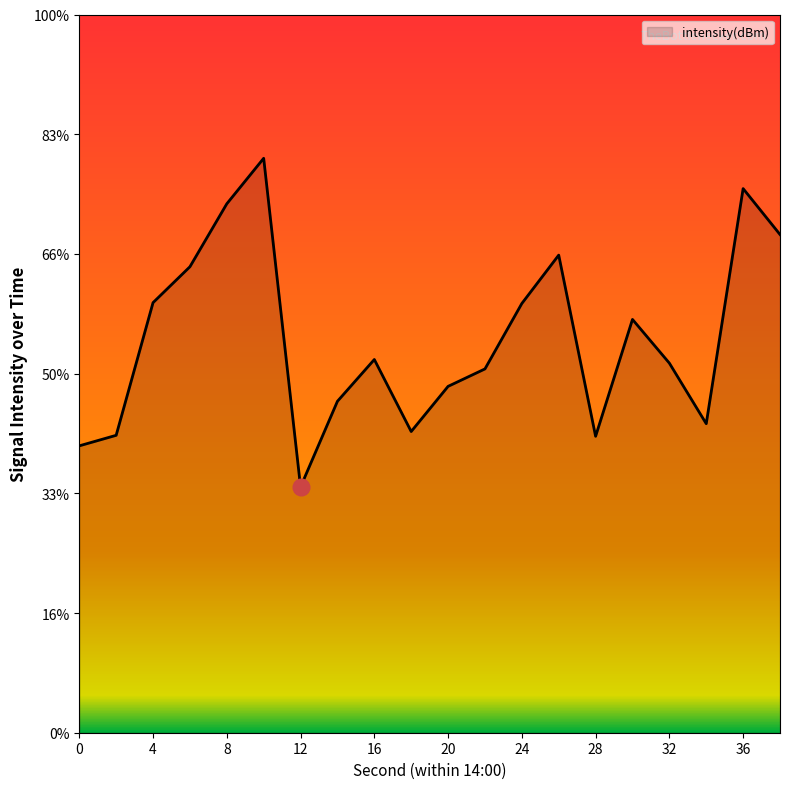

What is the sum of the values at 34 and 12?

-250.7